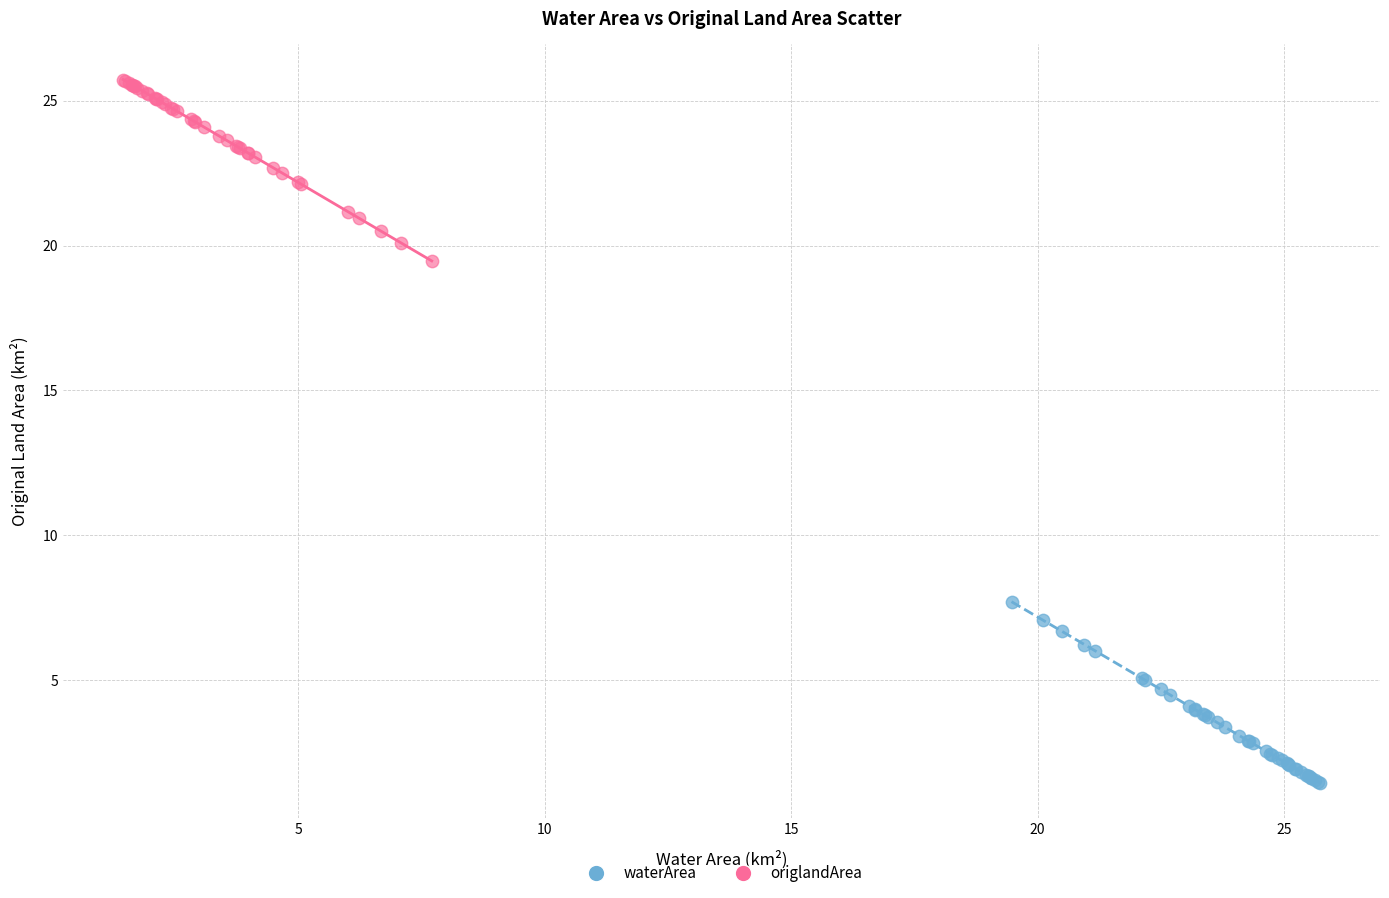

Which series reaches the maximum Y coordinate?

origlandArea